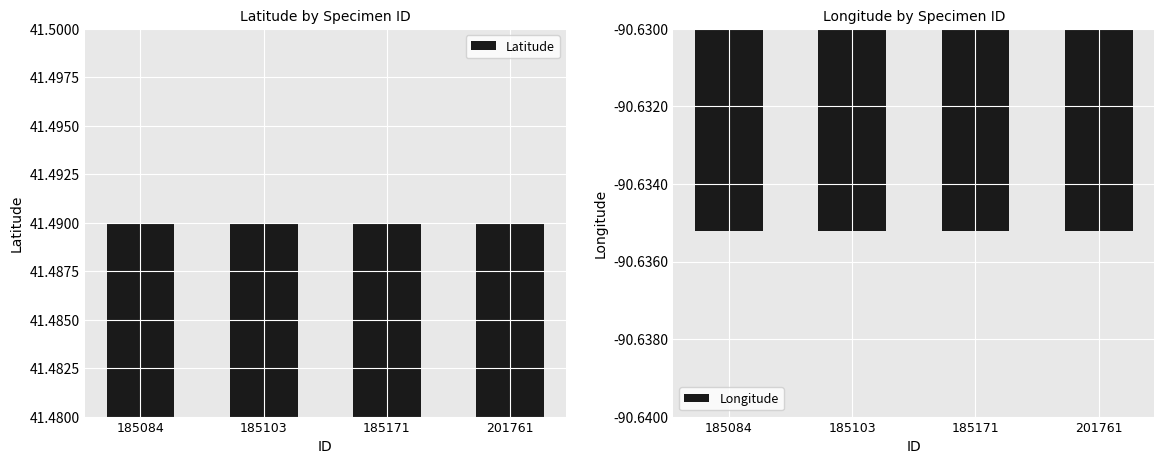

Which category has the highest value in the Latitude series?

185084